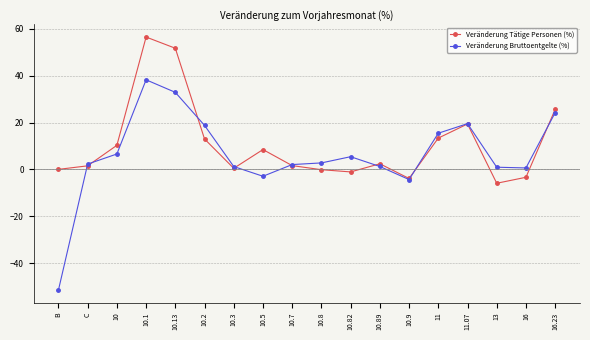

Which label corresponds to the smallest value in the chart?

B